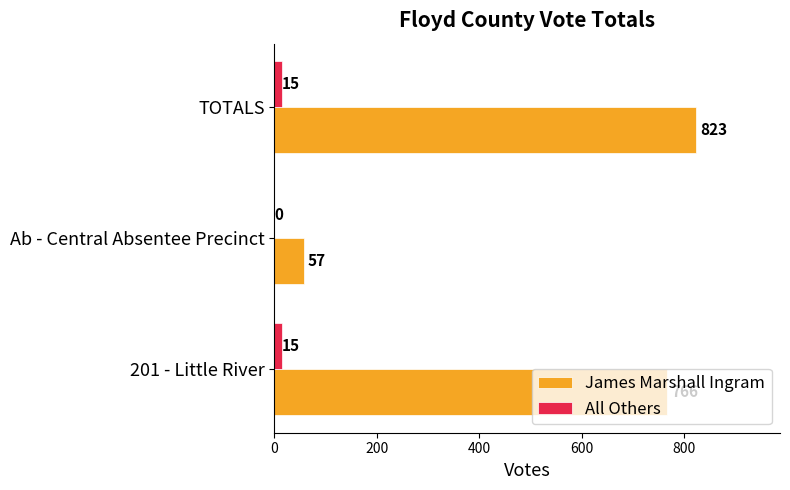

What is the maximum value shown in the chart?

823